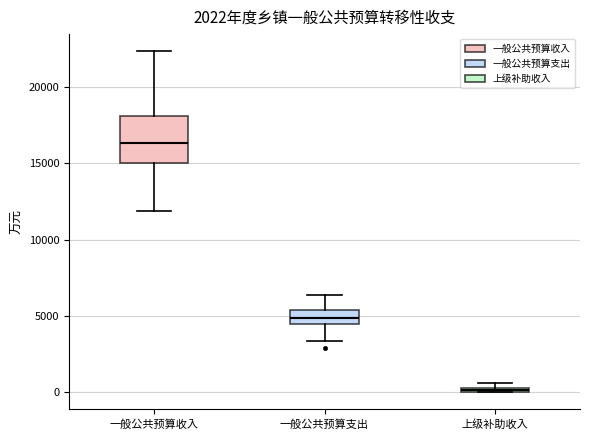

Which box has the lowest median line?

上级补助收入